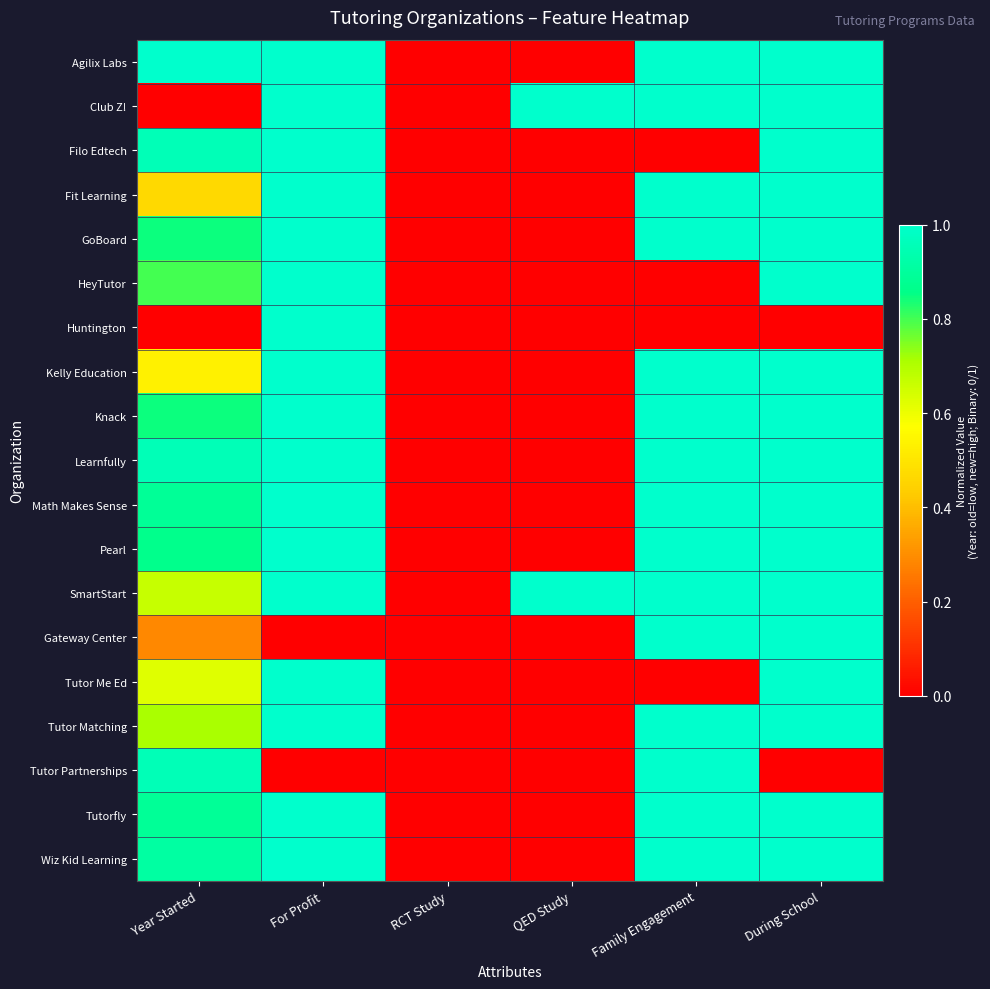

Rank the series at Family Engagement from highest to lowest value.

Agilix Labs, Club Z!, Fit Learning, GoBoard, Kelly Education, Knack, Learnfully, Math Makes Sense, Pearl, SmartStart, Gateway Center, Tutor Matching, Tutor Partnerships, Tutorfly, Wiz Kid Learning, Filo Edtech, HeyTutor, Huntington, Tutor Me Ed